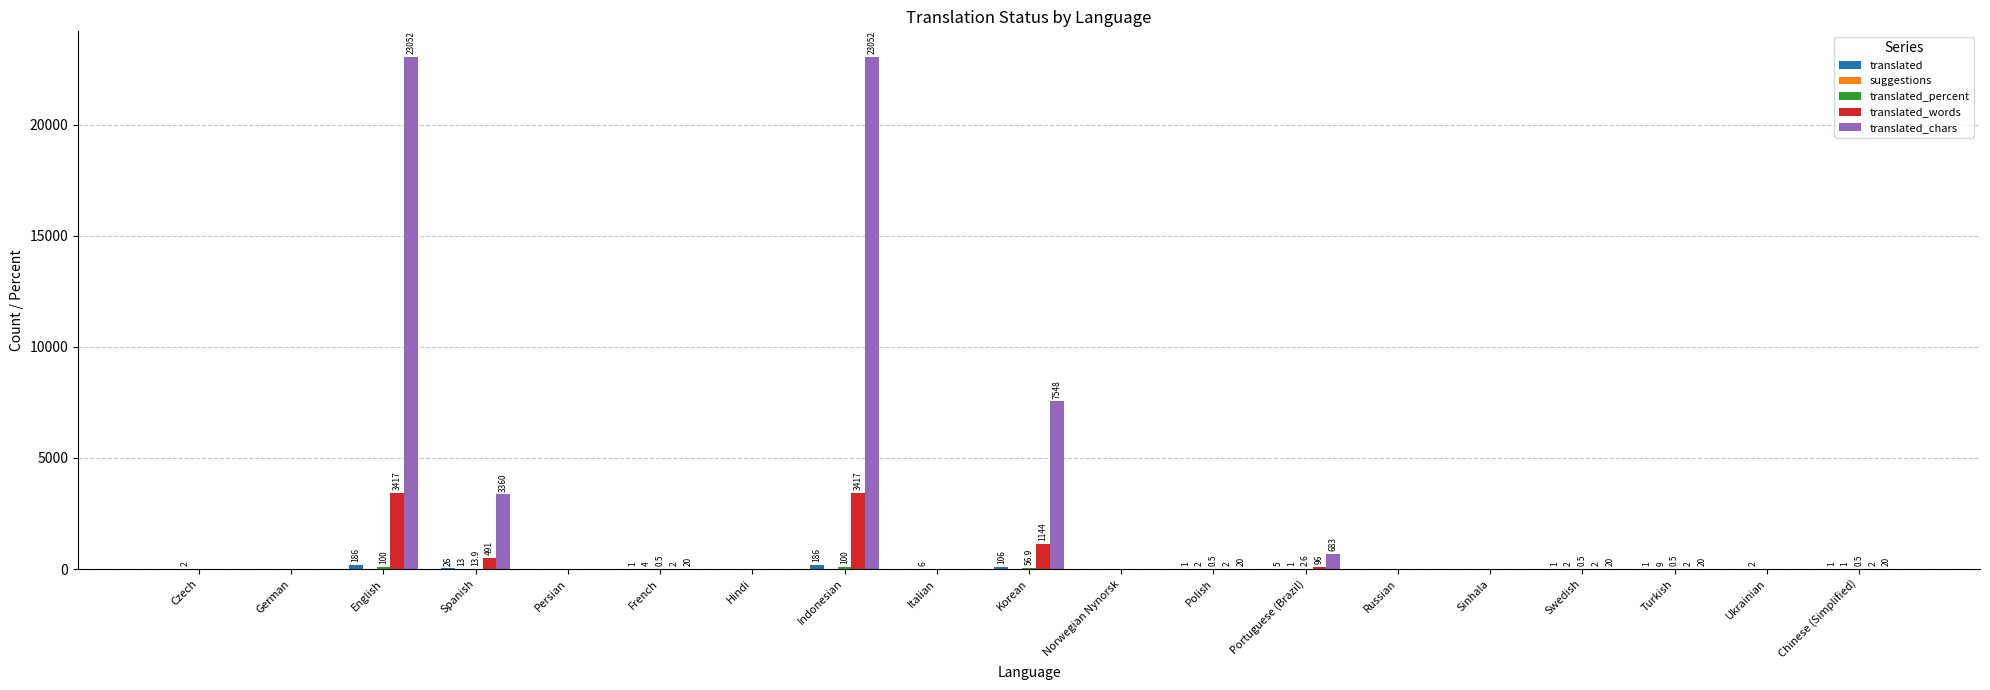

What is the maximum value shown in the chart?

23052.0